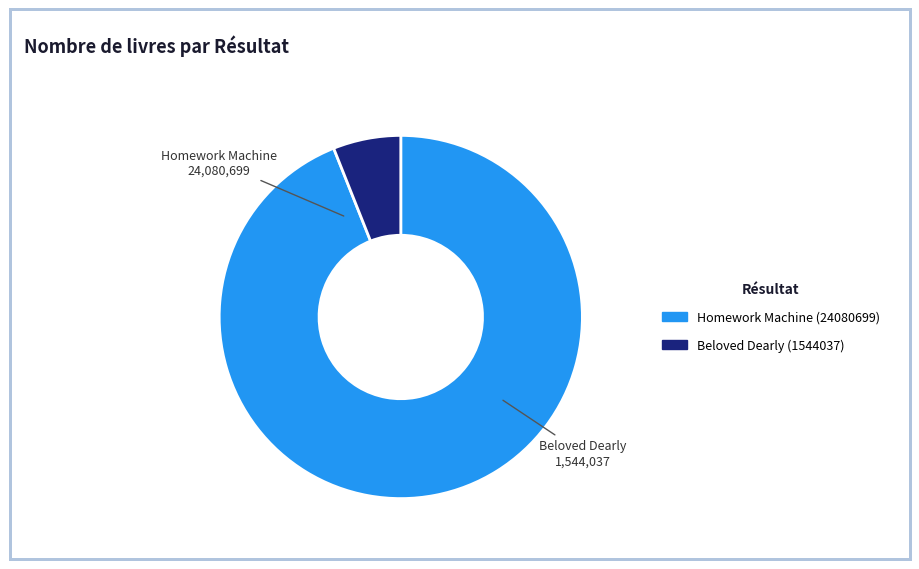

The Beloved Dearly (1544037) slice represents 6% of the pie. True or false?

True